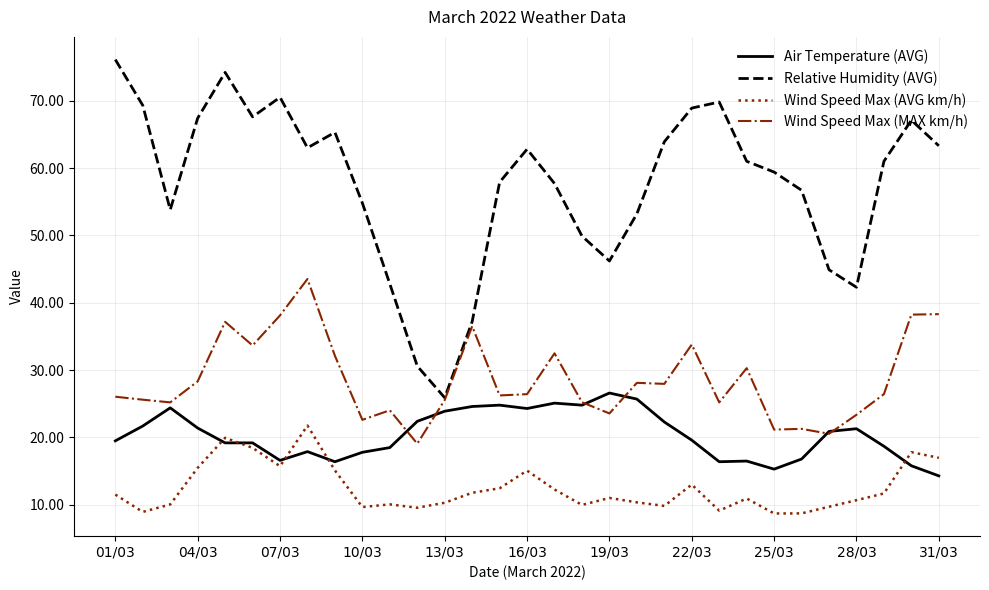

Which series has the largest total across all categories?

Relative Humidity (AVG)